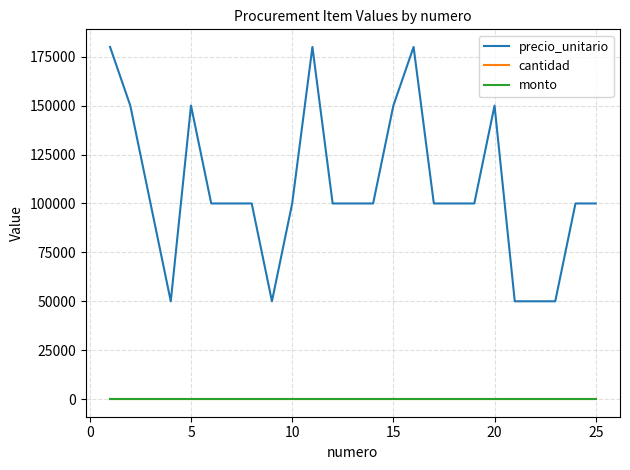

Does the chart display data point markers on the line(s)?

No